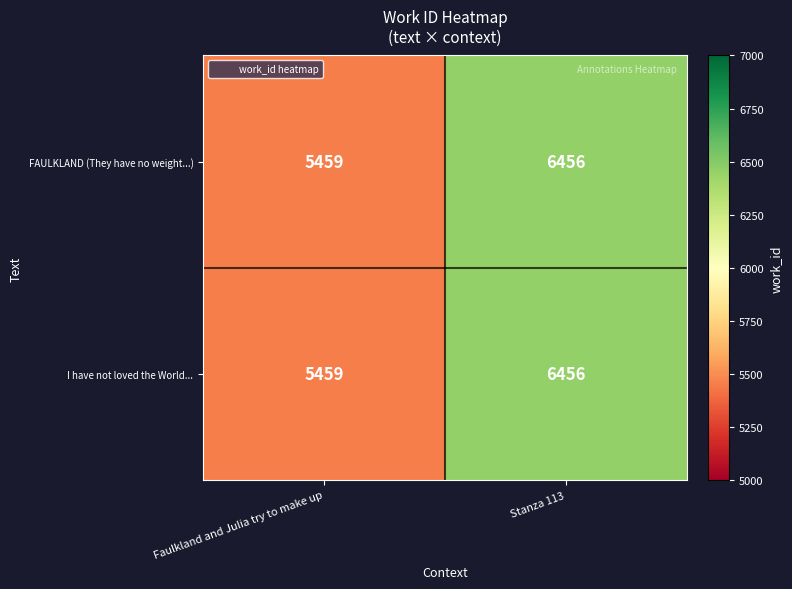

What is the smallest value displayed?

5459